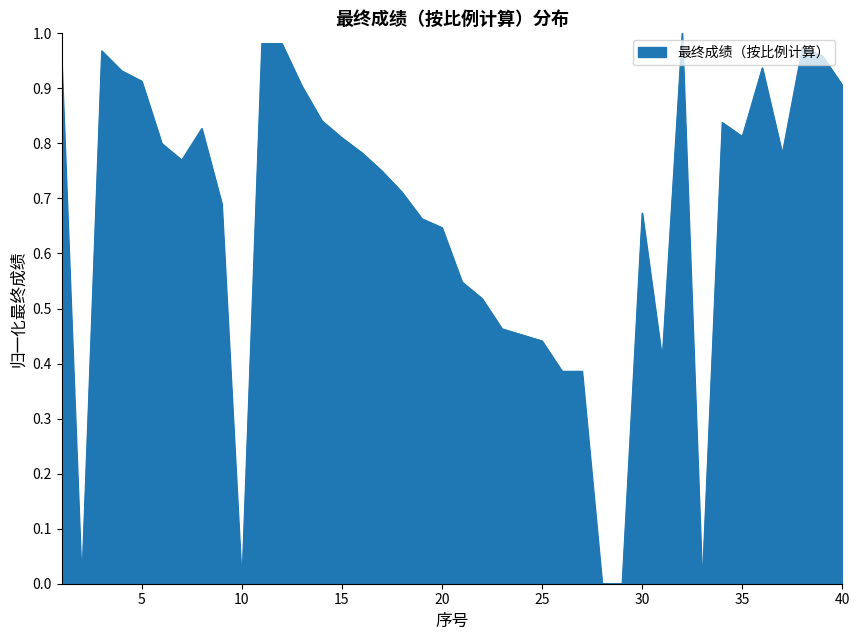

Is this an area chart (filled region under the line)?

Yes